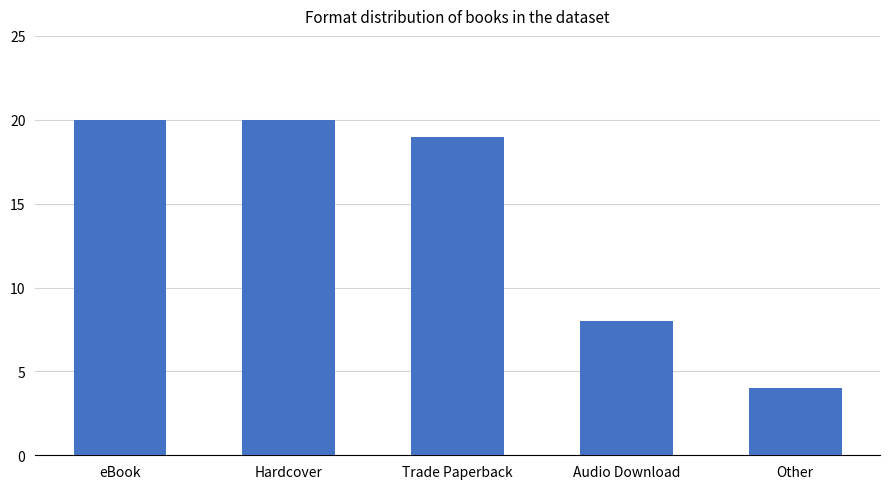

Which category has the lowest value across all series?

Other